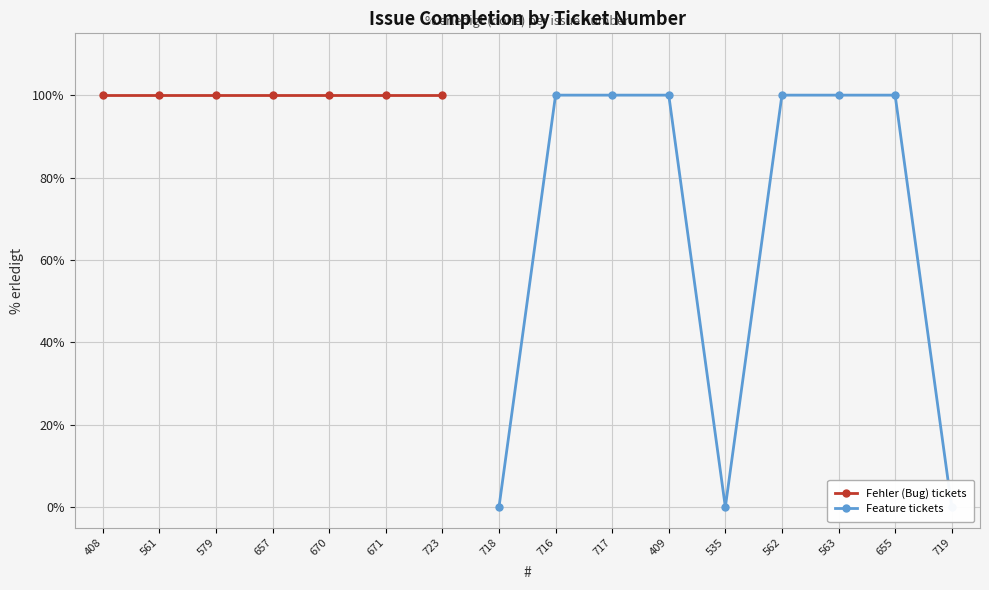

True or false: the data shows 48 at 723.

False